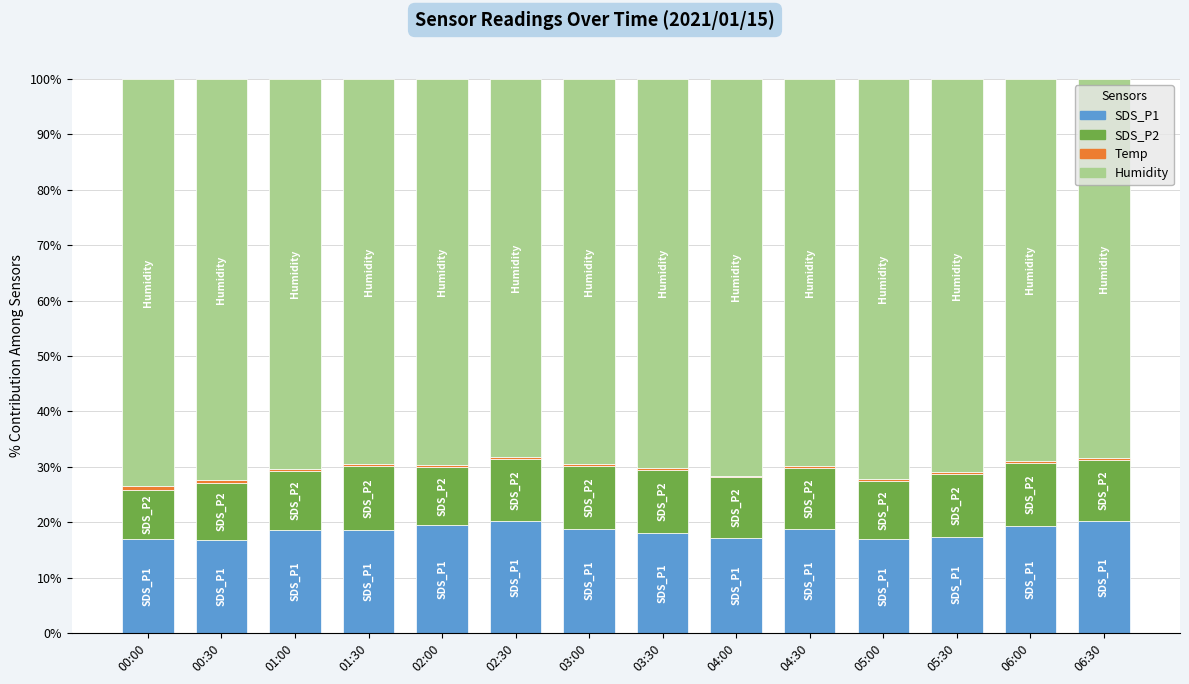

What is the difference between the maximum and minimum values in the SDS_P1 series?

3.5